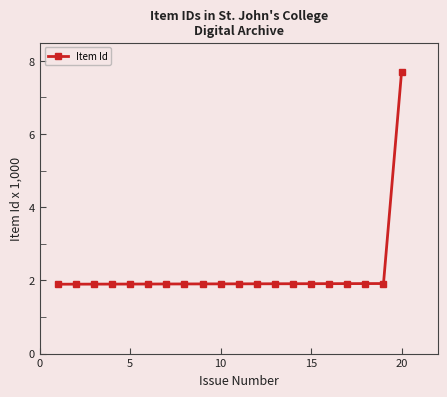

What is the difference between the maximum and minimum values?

5.8